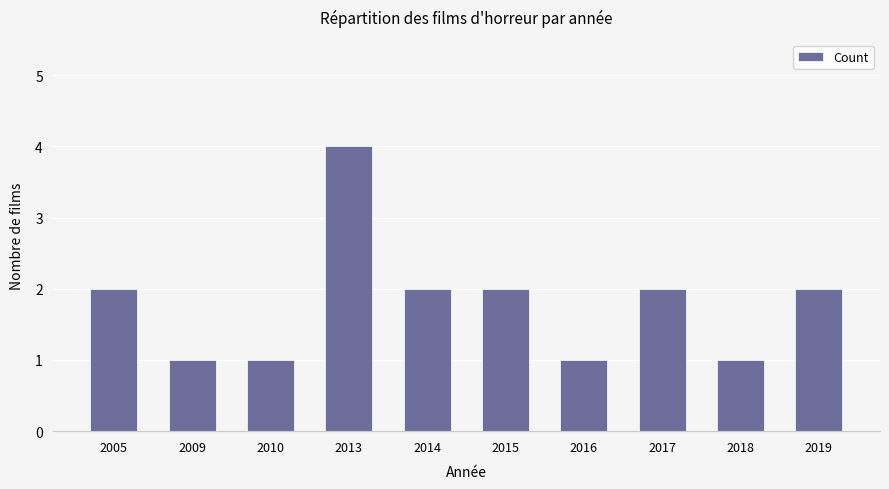

Is it true that the value at 2019 is 2?

True